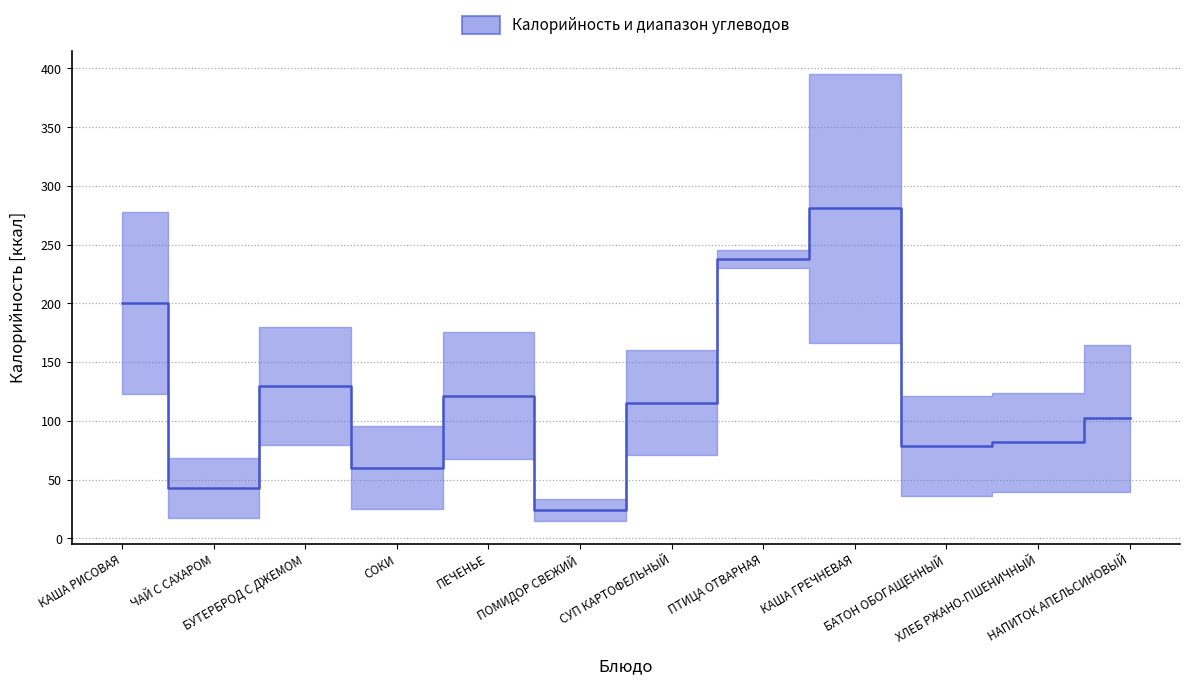

What is the value of the Углеводы point at the 3rd from the left?

20.2